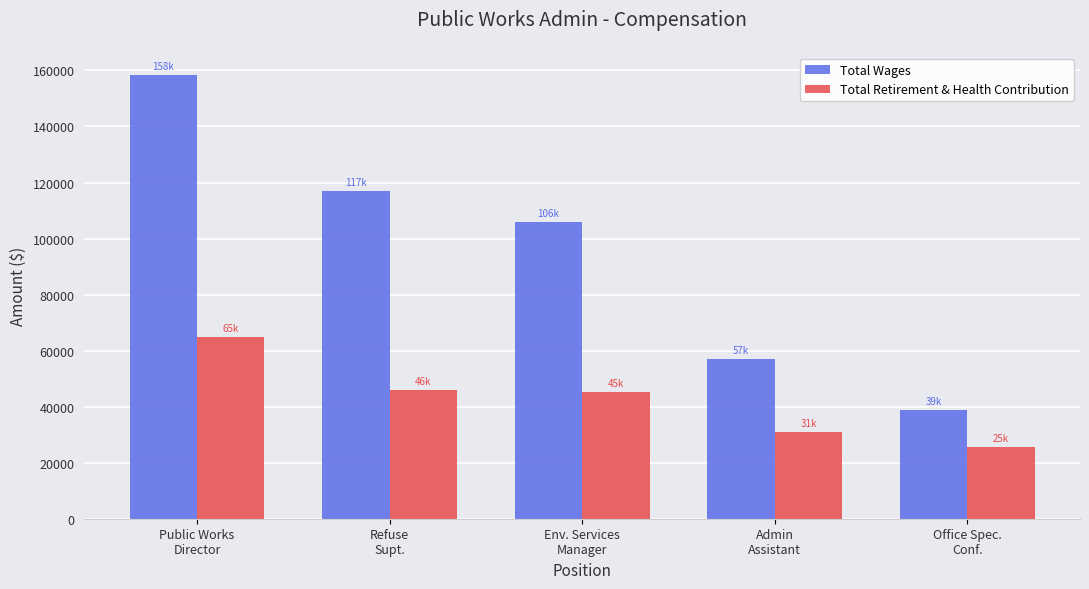

At which label does Total Retirement & Health Contribution first exceed 45069?

Public Works
Director